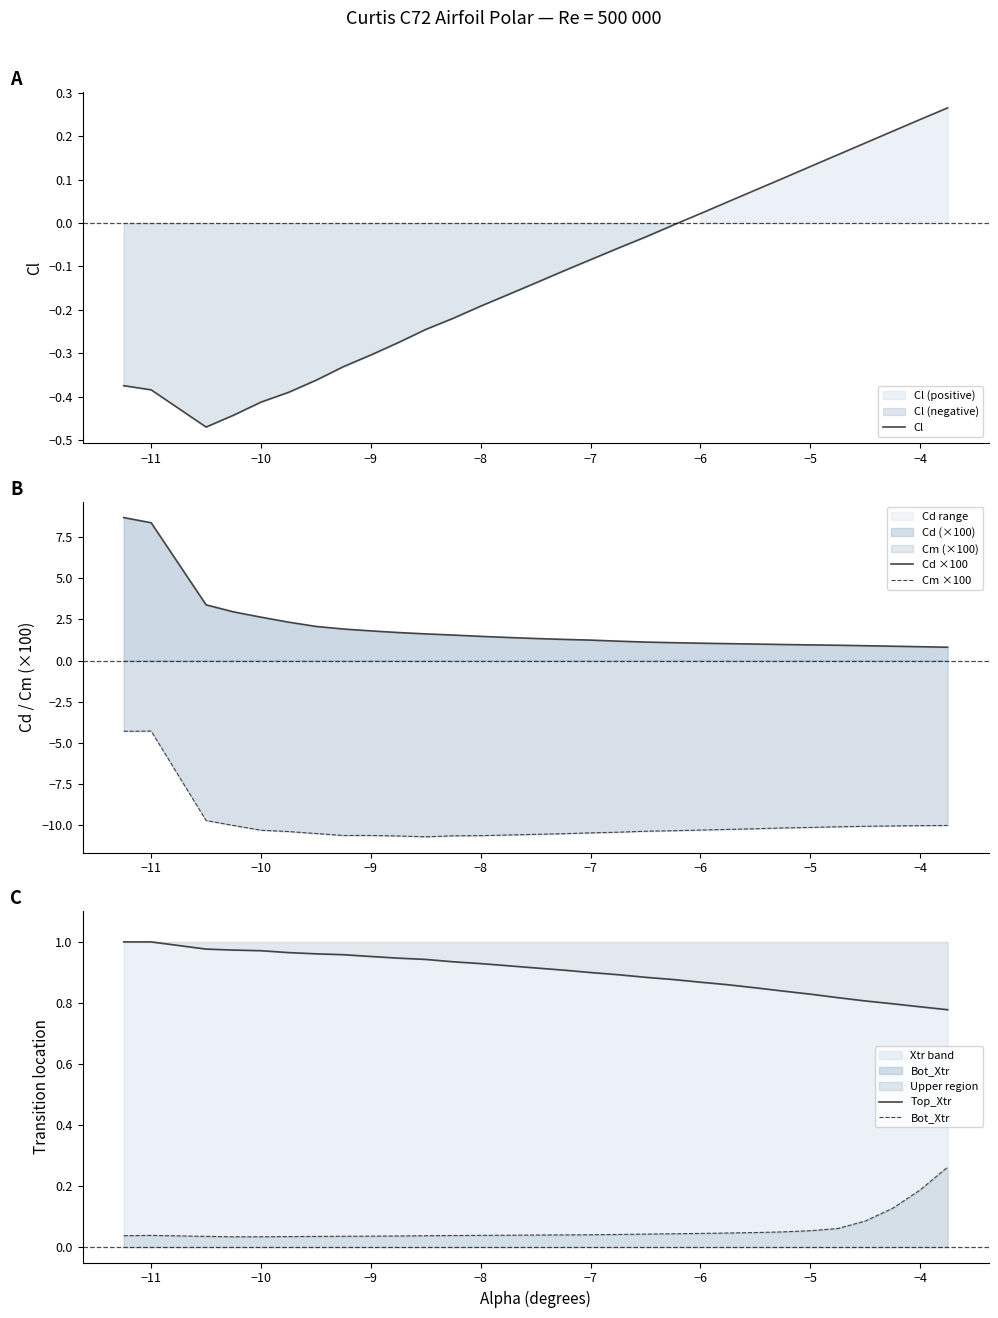

How many data points does each series have?

30